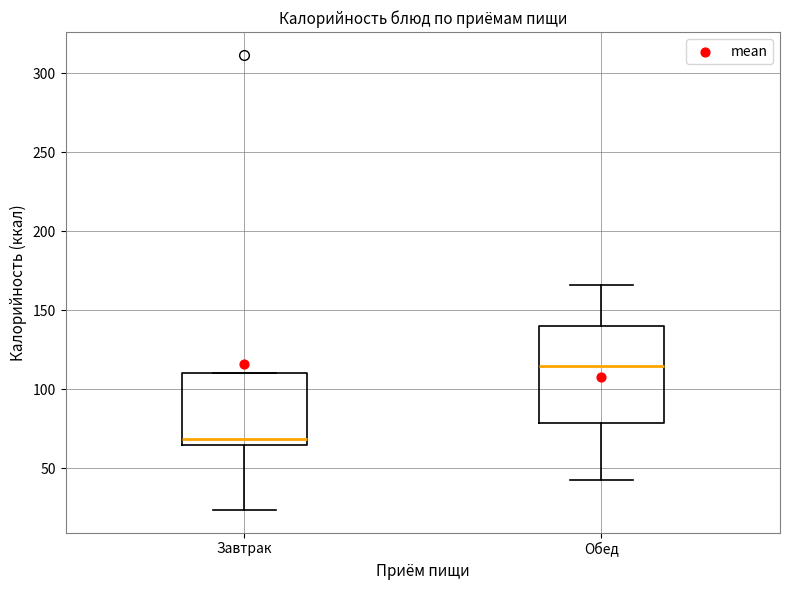

Reading left to right, transcribe this box plot: for each box, give where its median line is, the range the box spans, and where its two whiskers end, as read against the y-axis. The values are not printed on the chart, so give them approximately, as read against the axis.

Завтрак: median 70, box 65 to 110, whiskers 25 to 110
Обед: median 115, box 80 to 140, whiskers 45 to 165